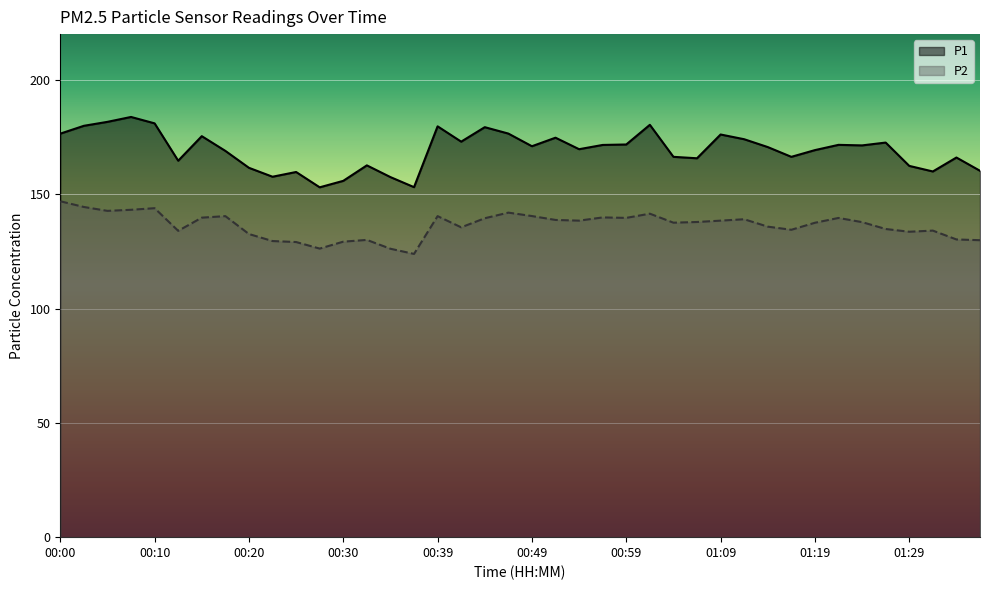

How many lines are shown in the chart?

2